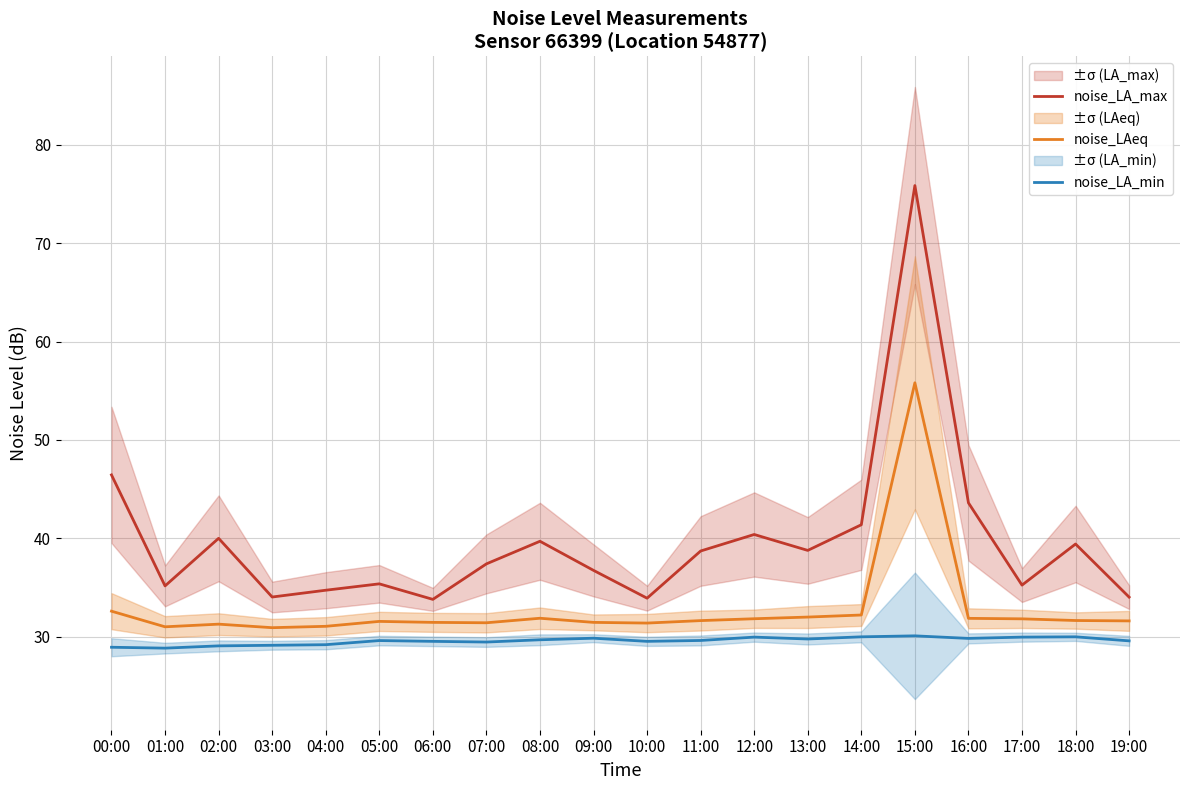

What is the label of the 20th point from the right?

00:00